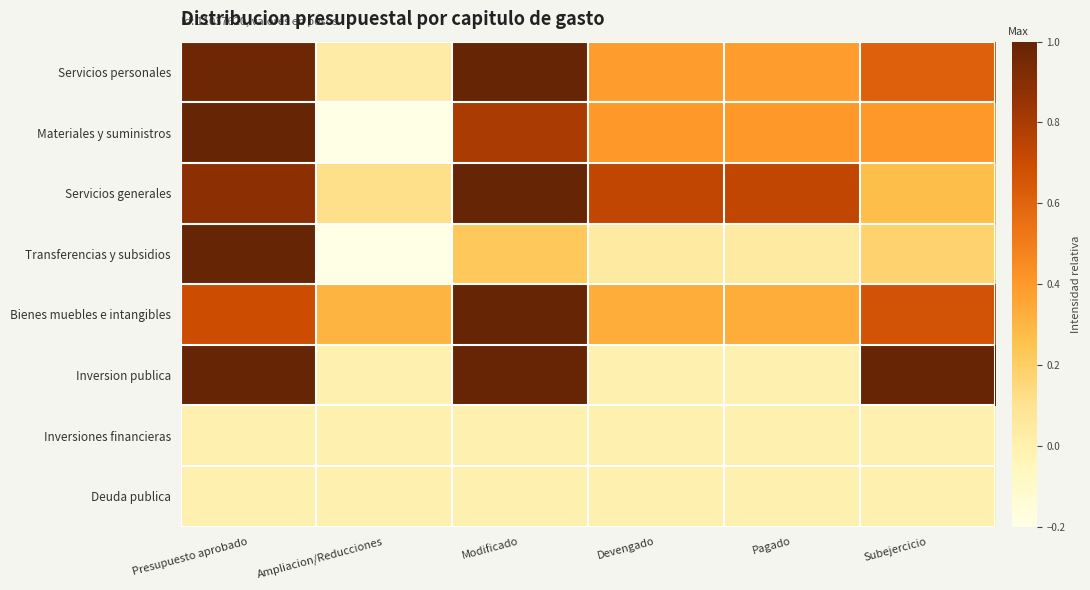

At how many categories does at least one series exceed 0?

6